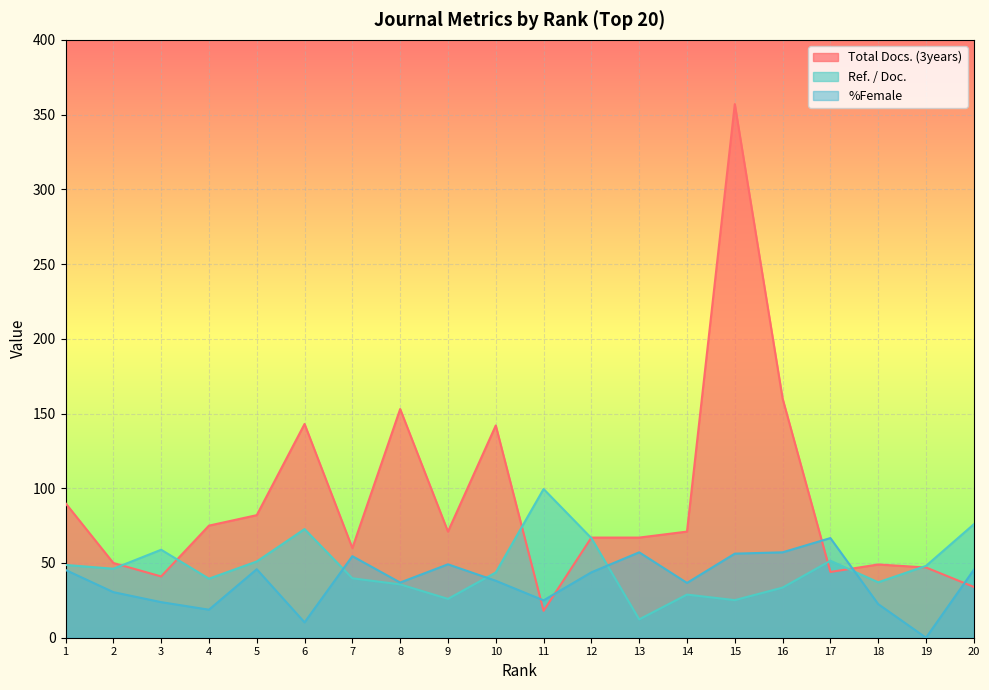

Between 9 and 8, which is larger?

8